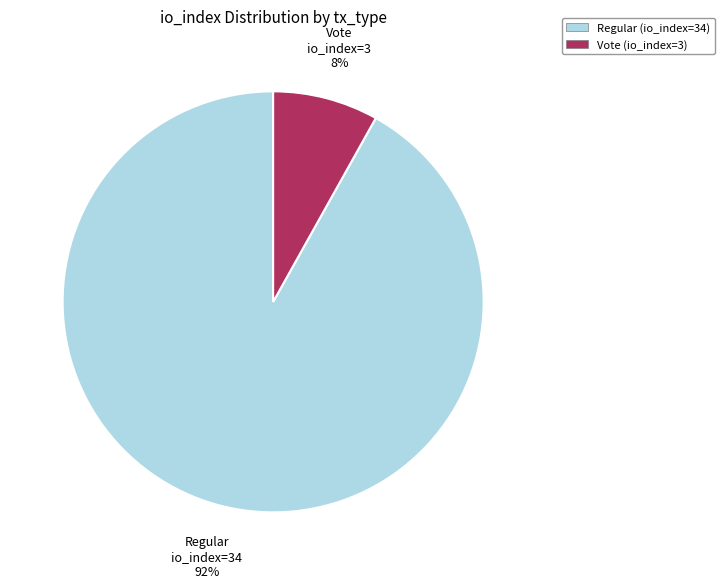

To the nearest percent, what is the difference between the largest and smallest slice percentages?

84%